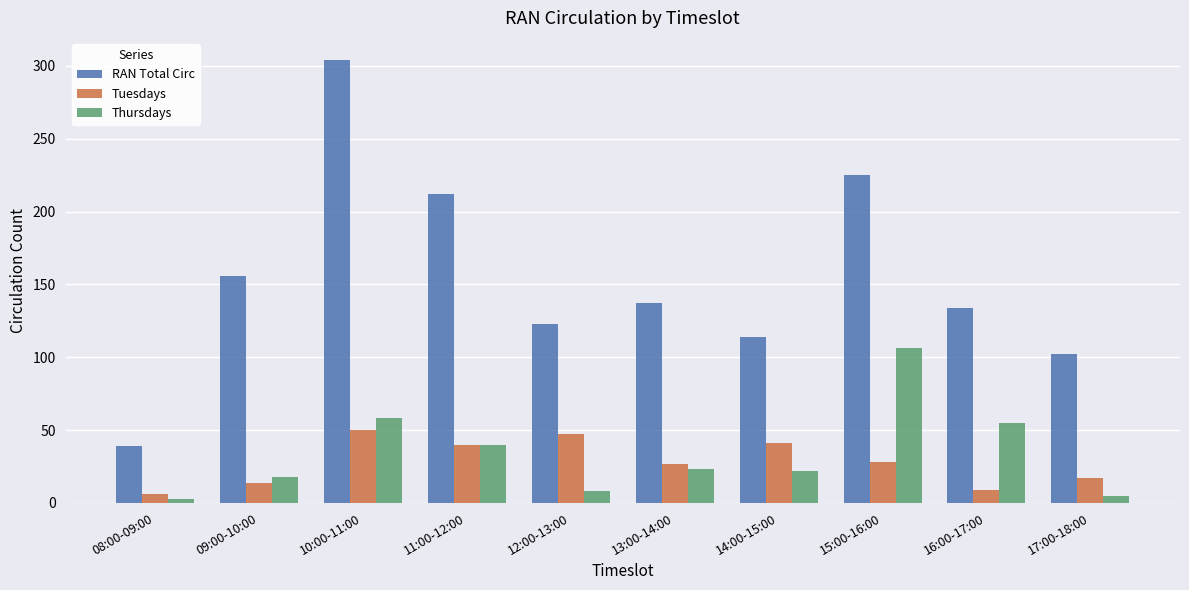

What value does the Tuesdays series have at 11:00-12:00?

40